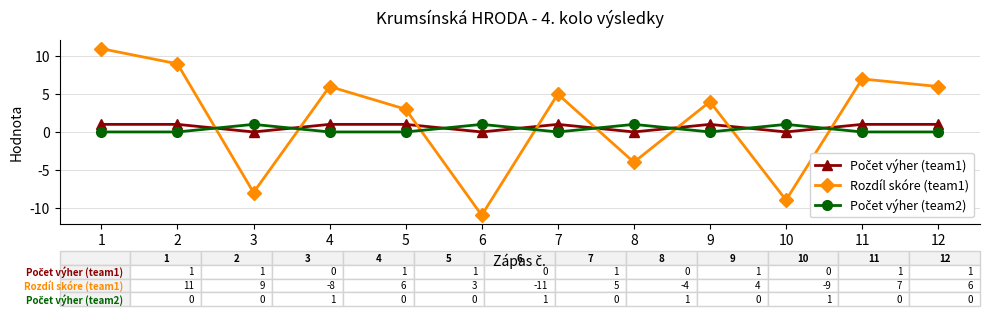

What is the greatest value displayed?

11